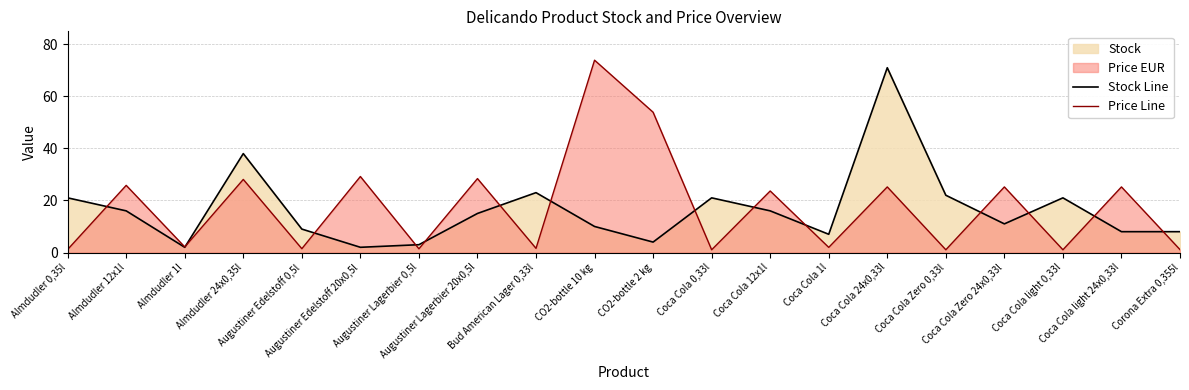

What is the label of the 17th point from the right?

Almdudler 24x0,35l